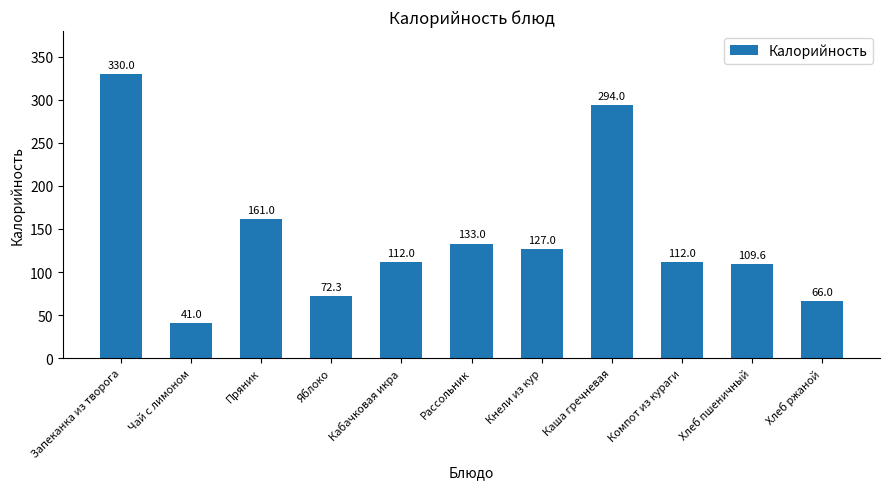

How many bars are there in total?

11